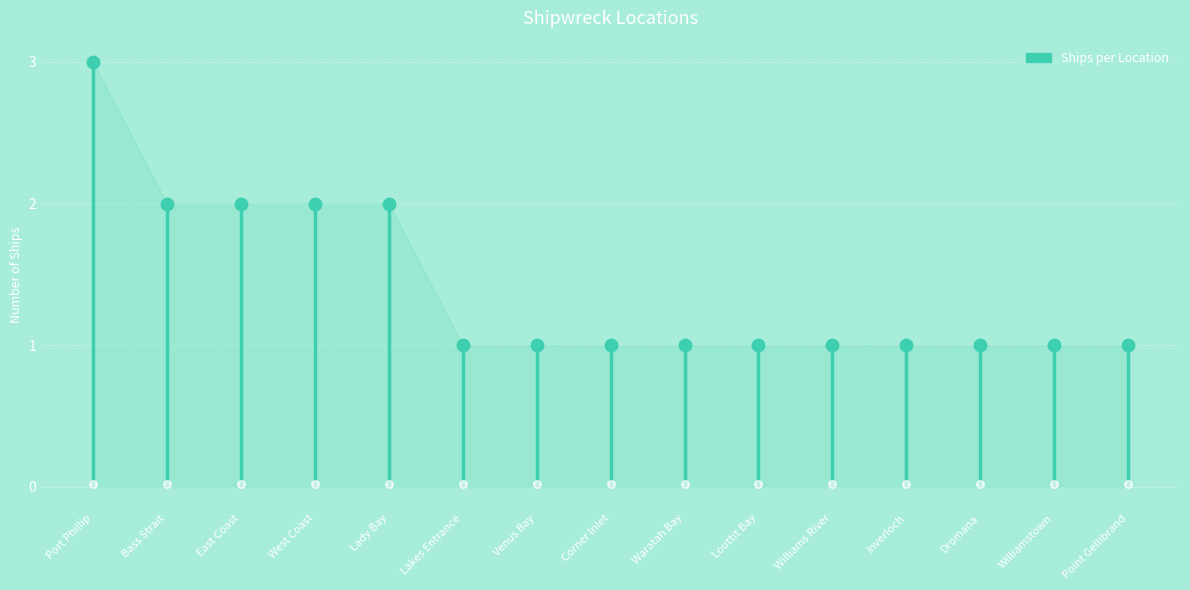

What is the change in value from Lady Bay to Waratah Bay?

-1